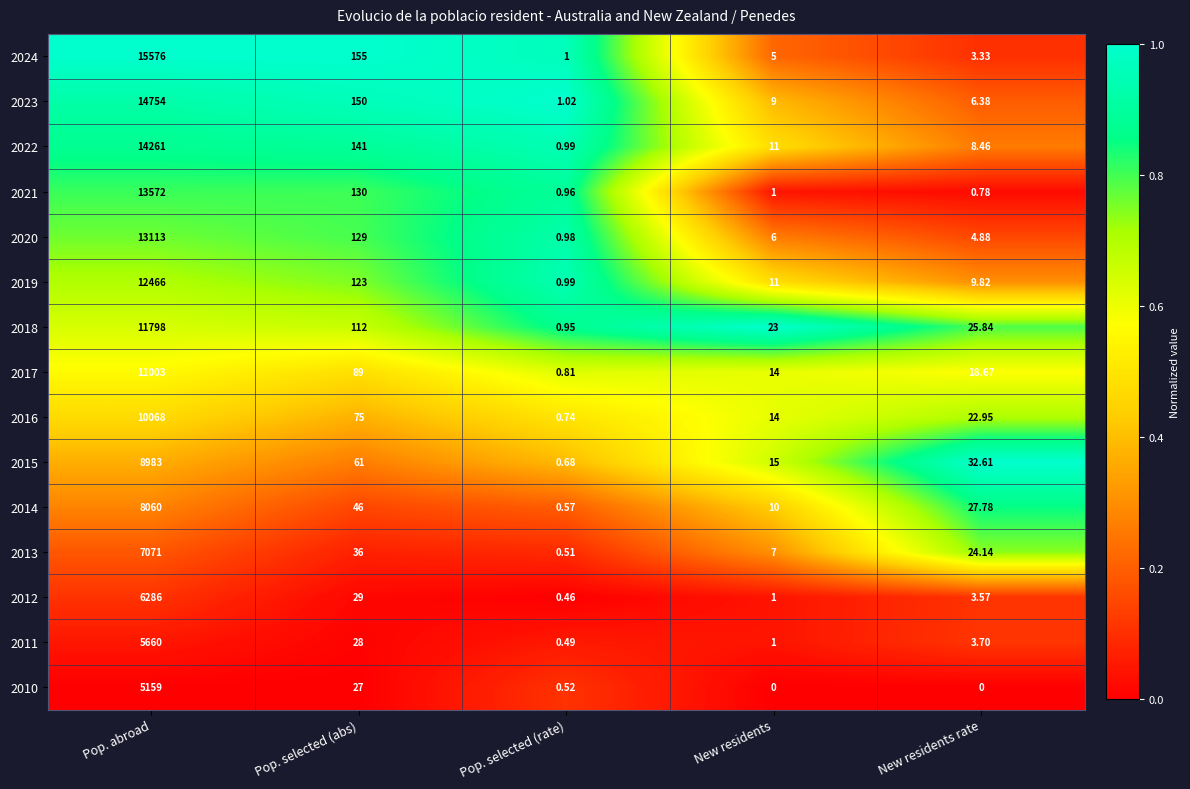

What is the difference between the highest and lowest values at Pop. selected (abs)?

128.0